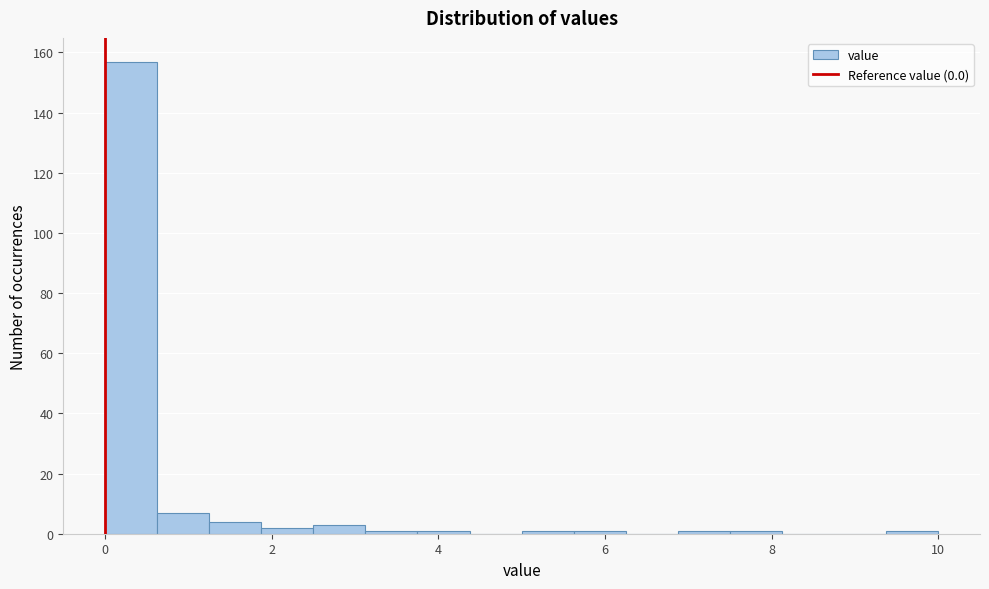

Read against the x-axis, roughly where is the centre of the tallest bar?

0.4